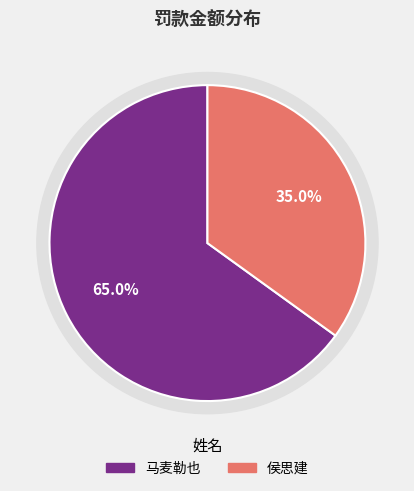

What is the smallest slice in the pie chart?

侯思建